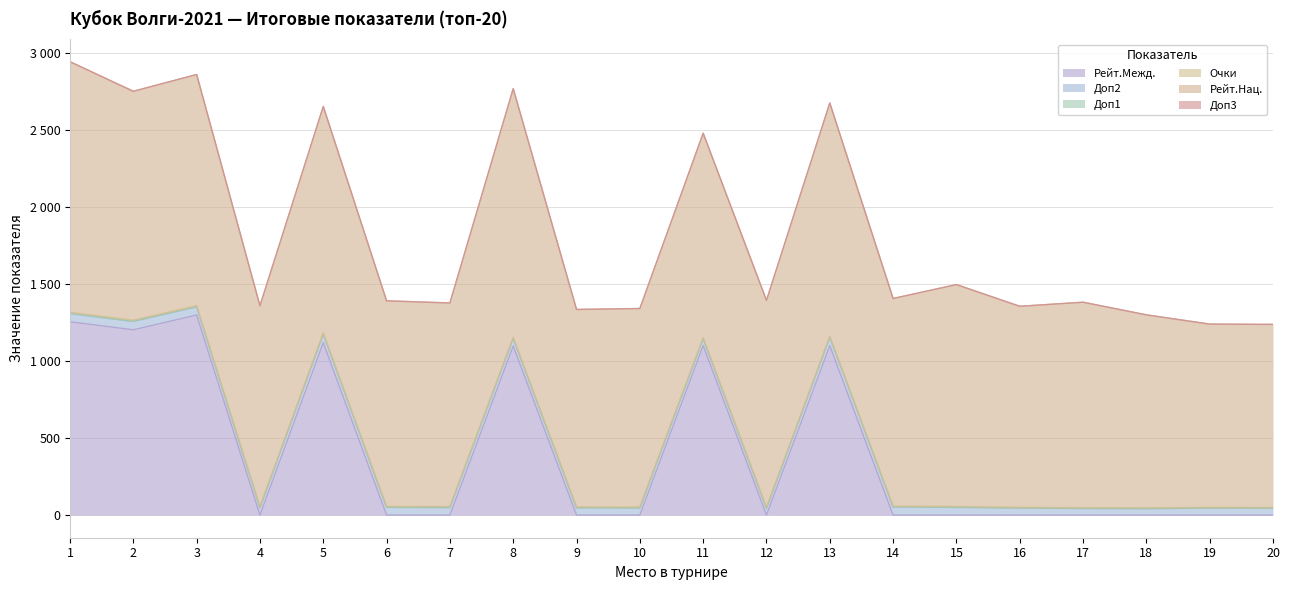

True or false: Очки has more than 2 interior local peaks.

False